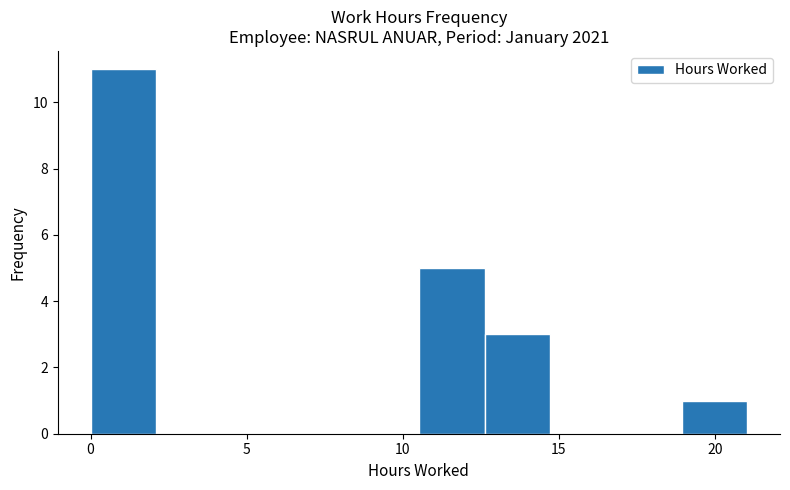

Reading left to right, list every bar in this chart as the range it spans on the x-axis followed by its height. Neither the bar edges nor the heights are printed on the chart, so give them approximately, as read against the axes.

0.0 to 2.0: 11
2.0 to 4.0: 0
4.0 to 6.5: 0
6.5 to 8.5: 0
8.5 to 10.5: 0
10.5 to 12.5: 5
12.5 to 14.5: 3
14.5 to 17.0: 0
17.0 to 19.0: 0
19.0 to 21.0: 1